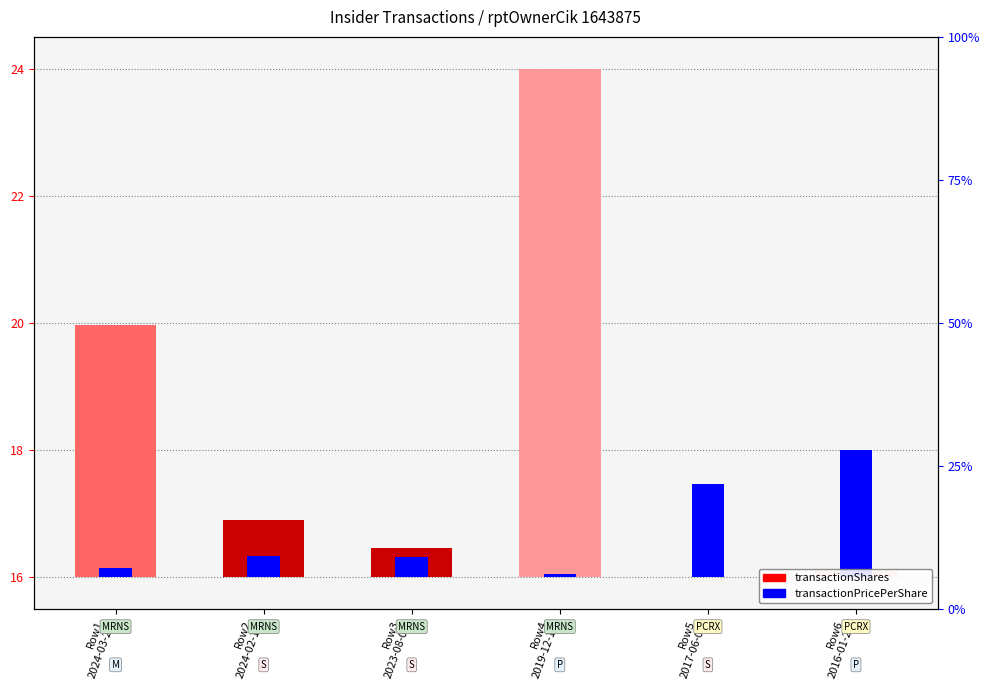

Read the transactionPricePerShare value at Row3
2023-08-07.

0.3